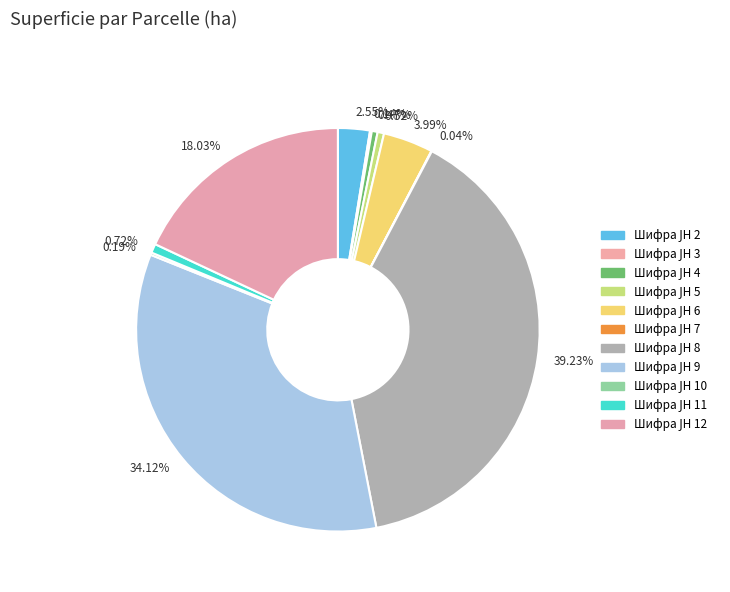

Does 0.72% represent more than half of the total?

No